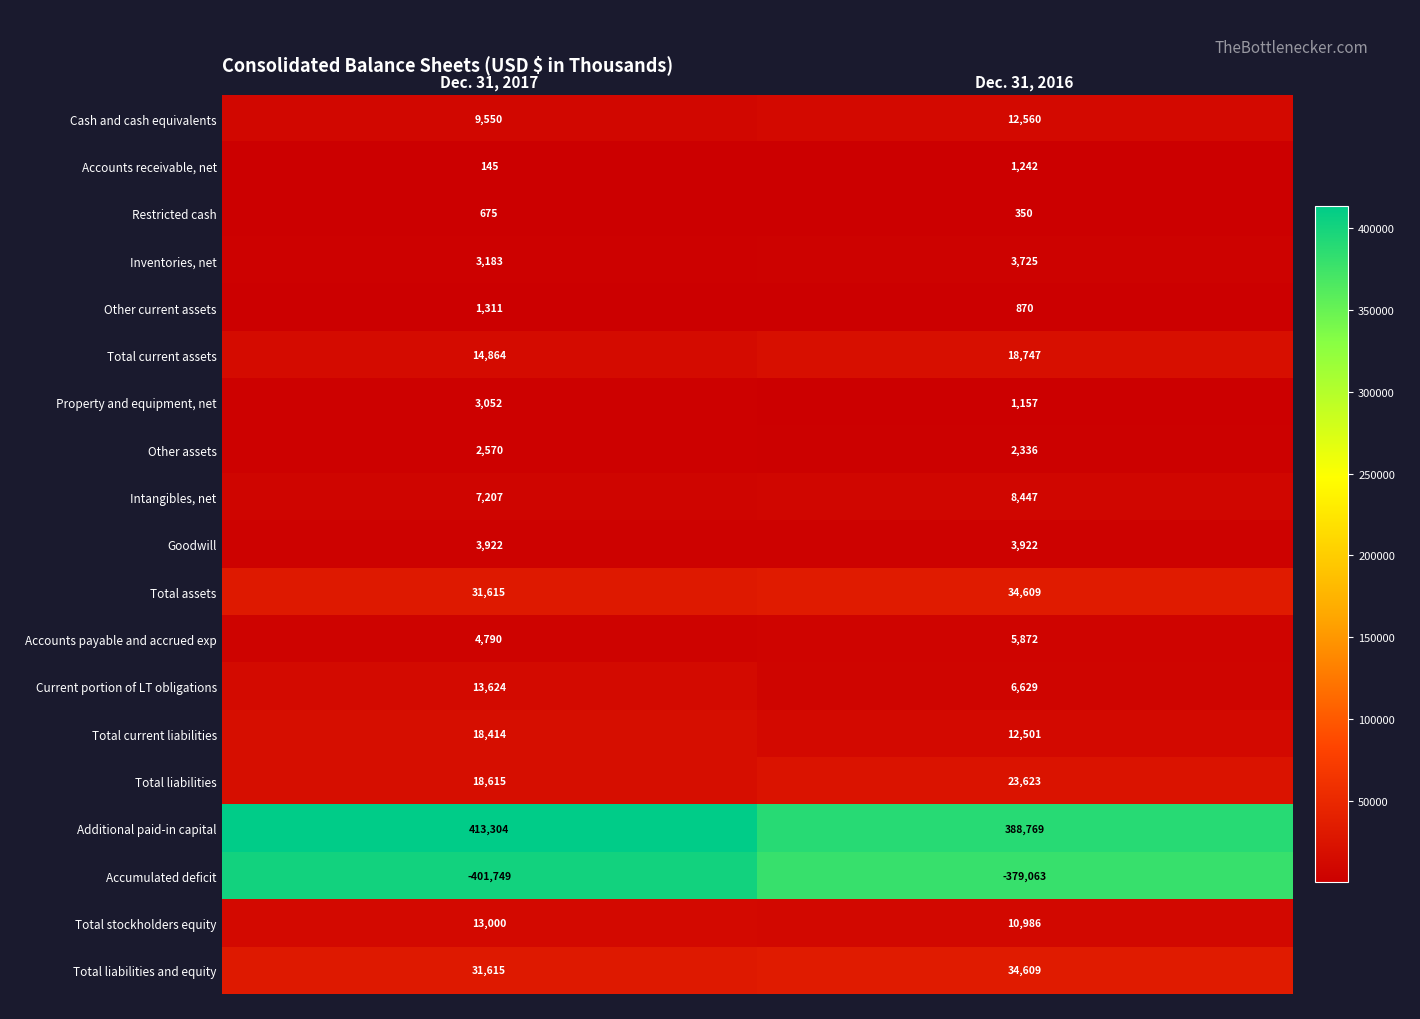

At which label is Cash and cash equivalents closest to 11055?

Dec. 31, 2017